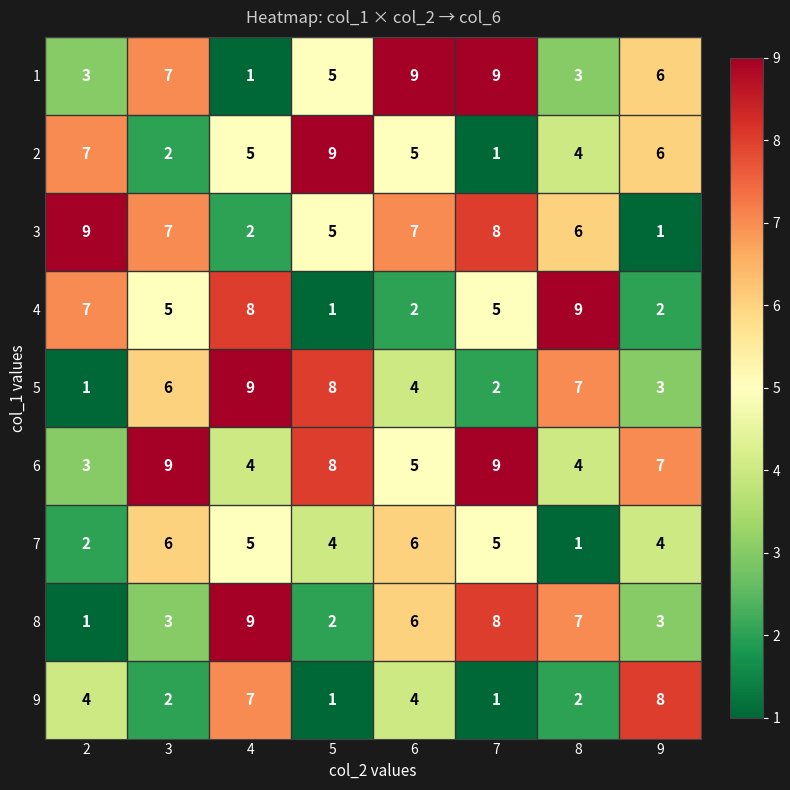

What is the highest value of the 5 series?

9